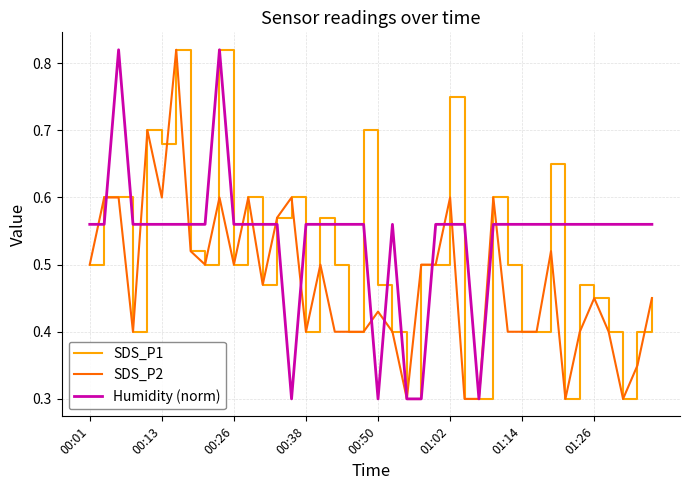

List the series in order of their peak value, lowest first.

Humidity (norm), SDS_P1, SDS_P2